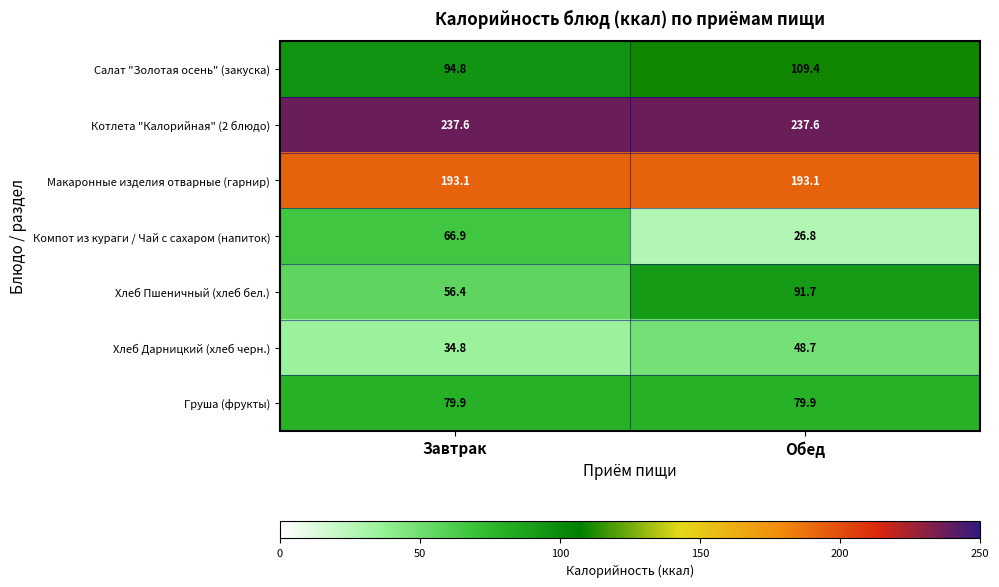

What is the total value across all series at Завтрак?

763.5